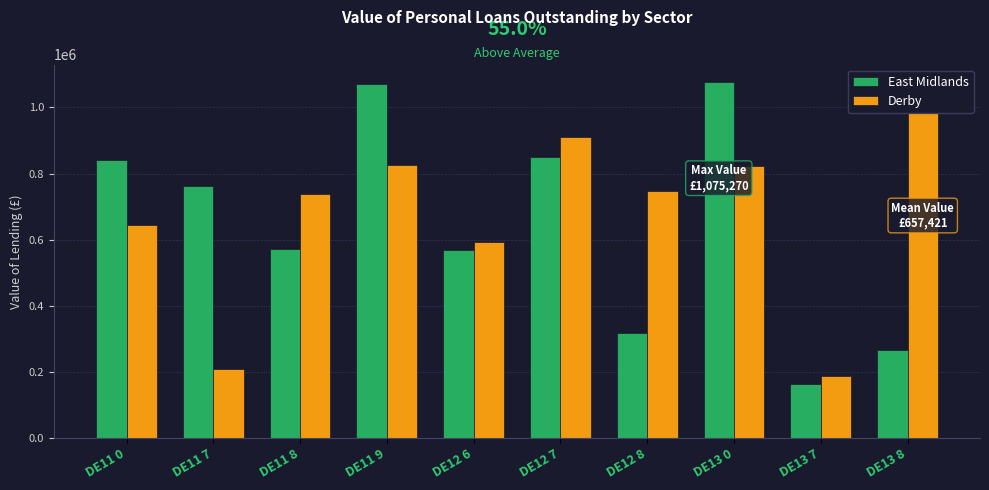

How many data points in East Midlands are less than 763299?

5